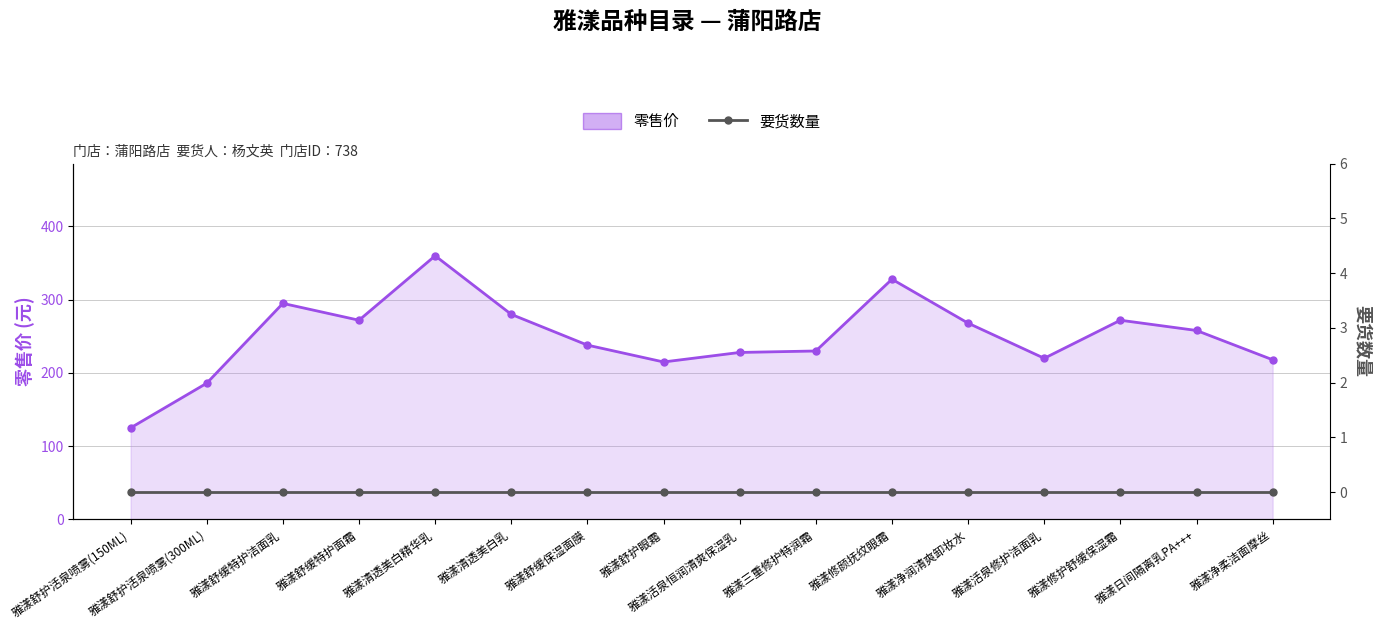

List the series in order of their overall mean, highest first.

零售价 (line), 要货数量